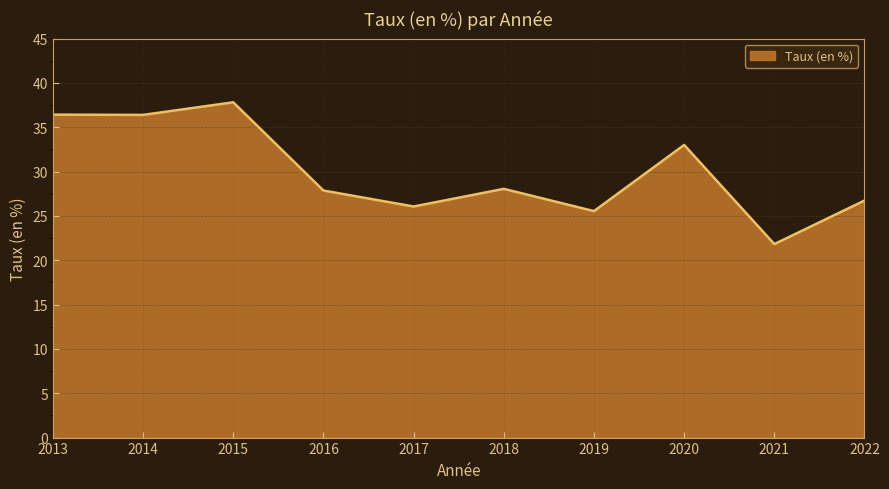

Which label corresponds to the largest value in the chart?

2015